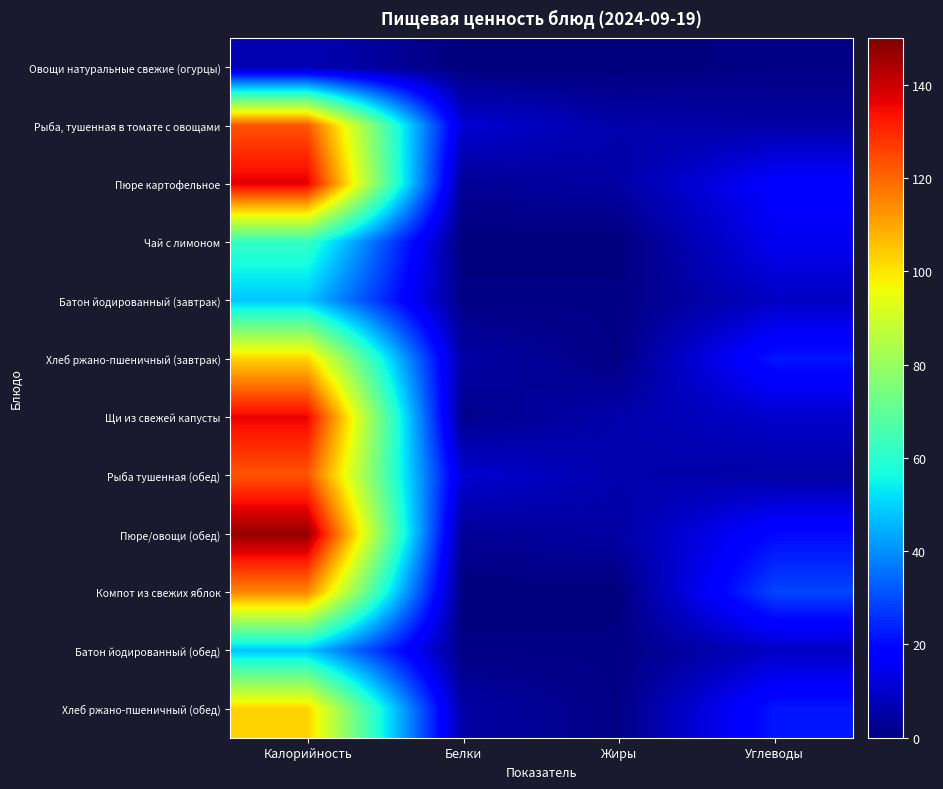

Rank the series by their maximum value, from lowest to highest.

Овощи натуральные свежие (огурцы), Батон йодированный (завтрак), Батон йодированный (обед), Чай с лимоном, Хлеб ржано-пшеничный (завтрак), Хлеб ржано-пшеничный (обед), Компот из свежих яблок, Рыба, тушенная в томате с овощами, Рыба тушенная (обед), Щи из свежей капусты, Пюре картофельное, Пюре/овощи (обед)